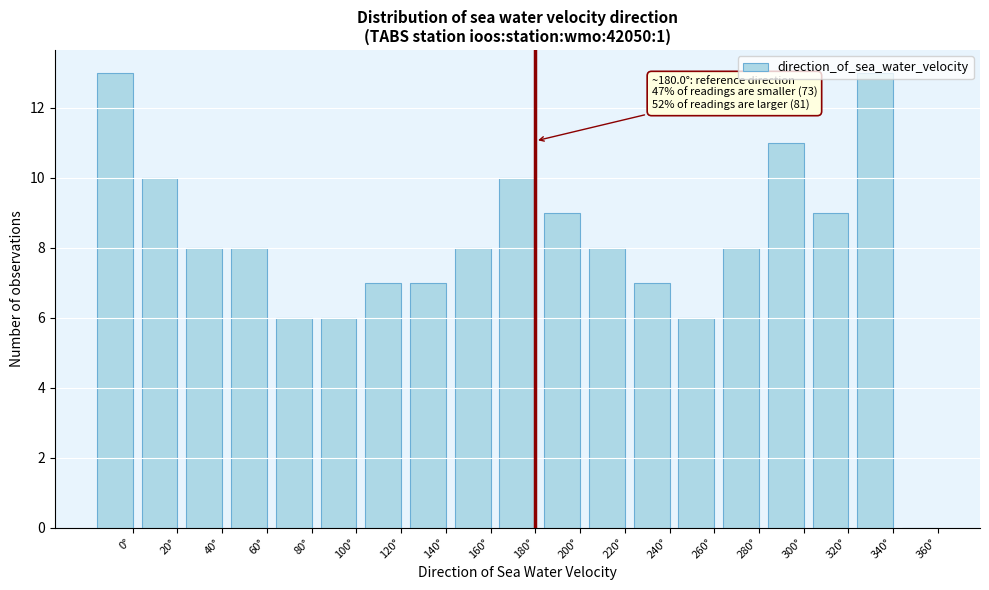

What is the sum of all values?

154